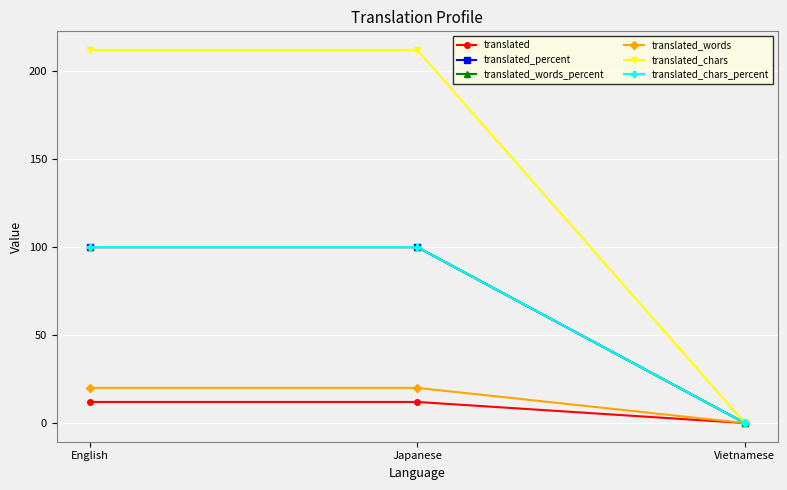

At which category is the sum across all series the highest?

English